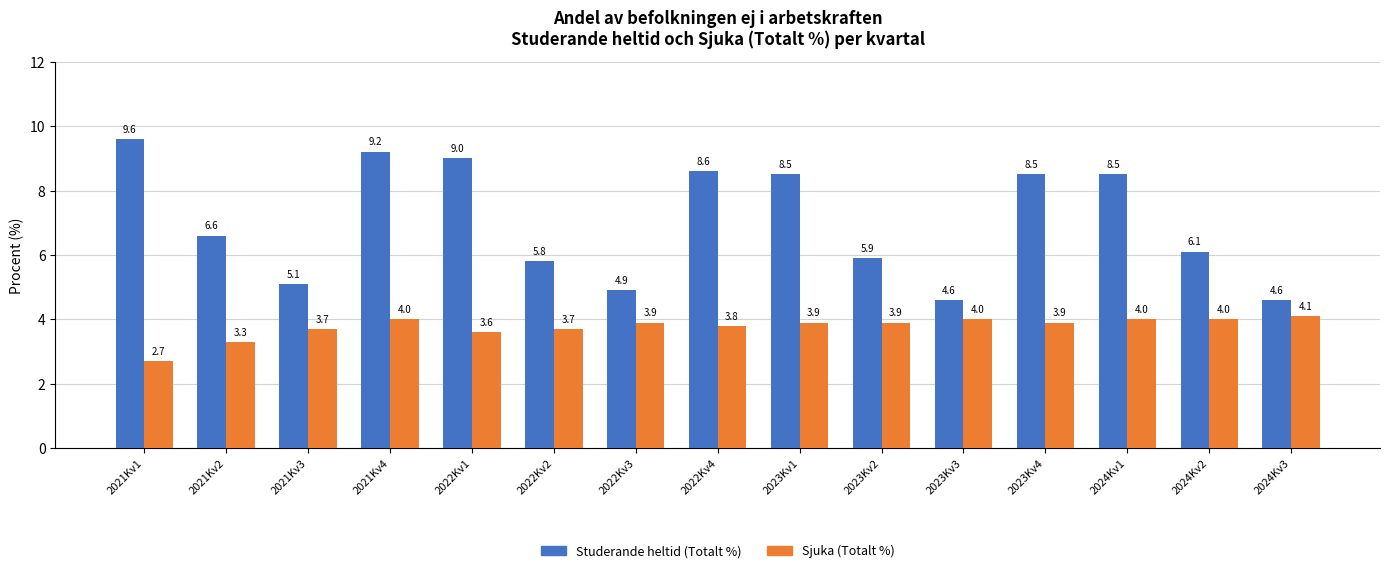

What are all the series names shown in the legend?

Studerande heltid (Totalt %), Sjuka (Totalt %)